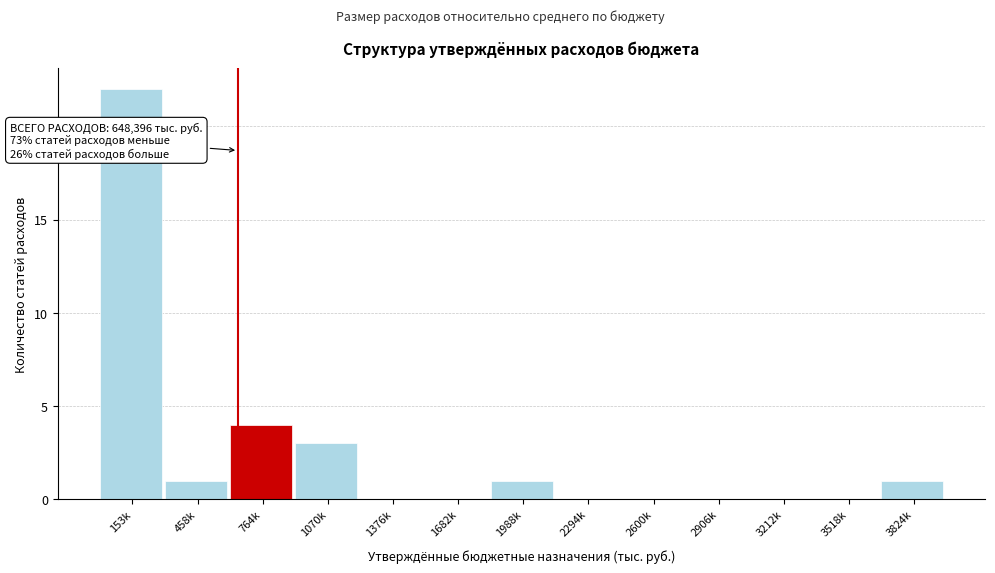

Reading left to right, extract all data points from this chart.

153k=22	458k=1	764k=4	1070k=3	1376k=0	1682k=0	1988k=1	2294k=0	2600k=0	2906k=0	3212k=0	3518k=0	3824k=1